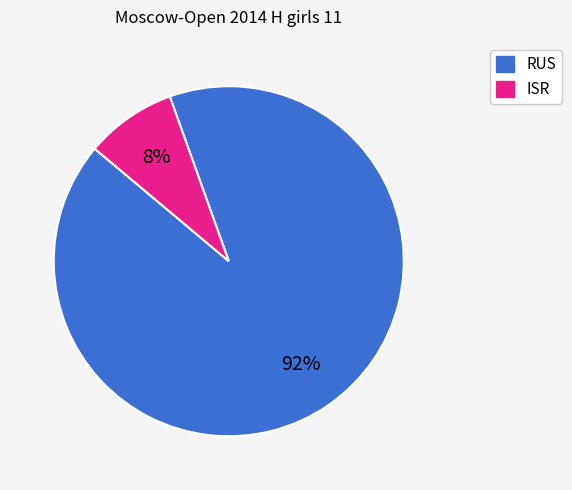

To the nearest percent, what portion does ISR represent?

8%